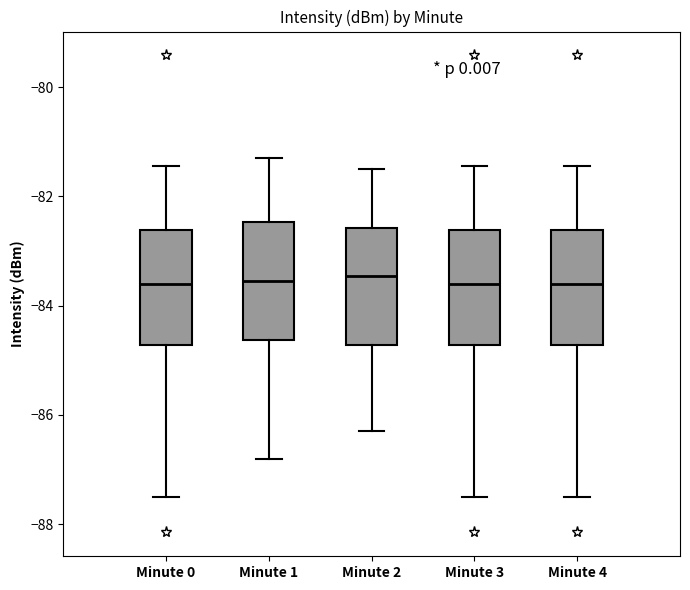

Reading left to right, transcribe this box plot: for each box, give where its median line is, the range the box spans, and where its two whiskers end, as read against the y-axis. The values are not printed on the chart, so give them approximately, as read against the axis.

Minute 0: median -83.6, box -84.8 to -82.6, whiskers -87.4 to -81.4
Minute 1: median -83.6, box -84.6 to -82.4, whiskers -86.8 to -81.2
Minute 2: median -83.4, box -84.8 to -82.6, whiskers -86.2 to -81.4
Minute 3: median -83.6, box -84.8 to -82.6, whiskers -87.4 to -81.4
Minute 4: median -83.6, box -84.8 to -82.6, whiskers -87.4 to -81.4